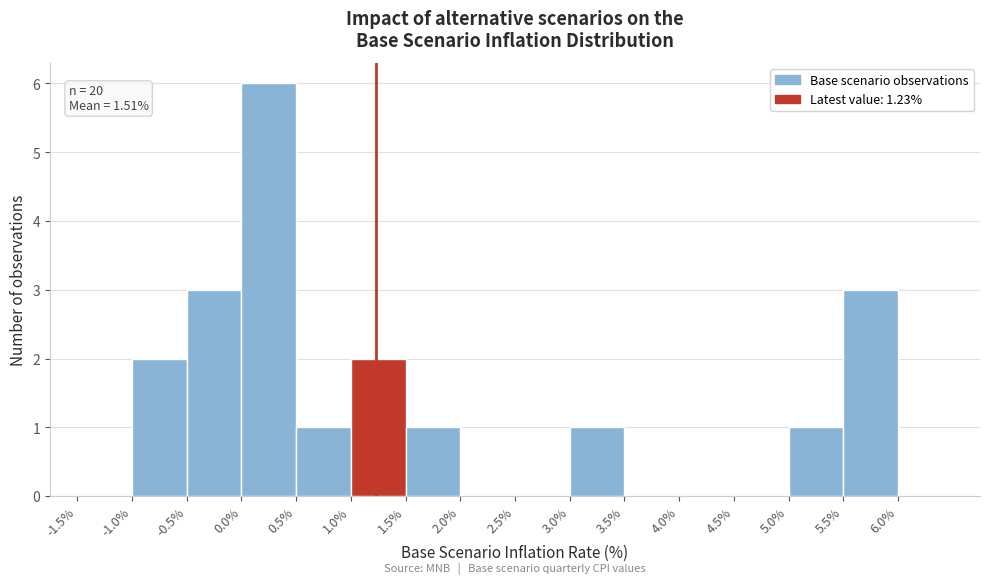

Over which range of the x-axis is the bar tallest?

0.0% to 0.5%